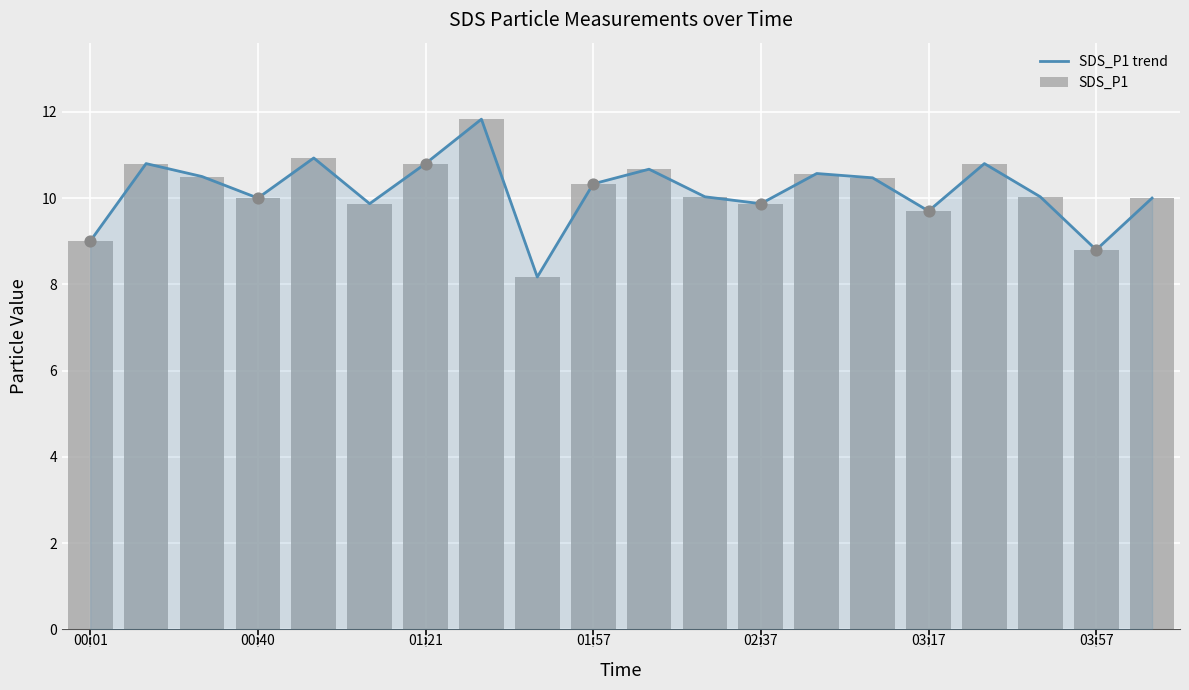

Which series has the widest spread of Y values?

SDS_P1 trend